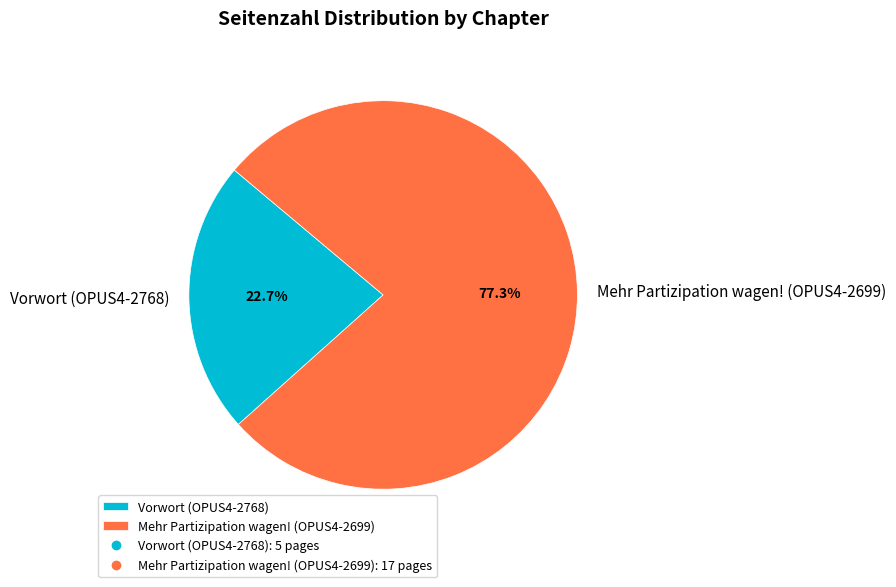

Between Mehr Partizipation wagen! (OPUS4-2699) and Vorwort (OPUS4-2768), which is larger?

Mehr Partizipation wagen! (OPUS4-2699)